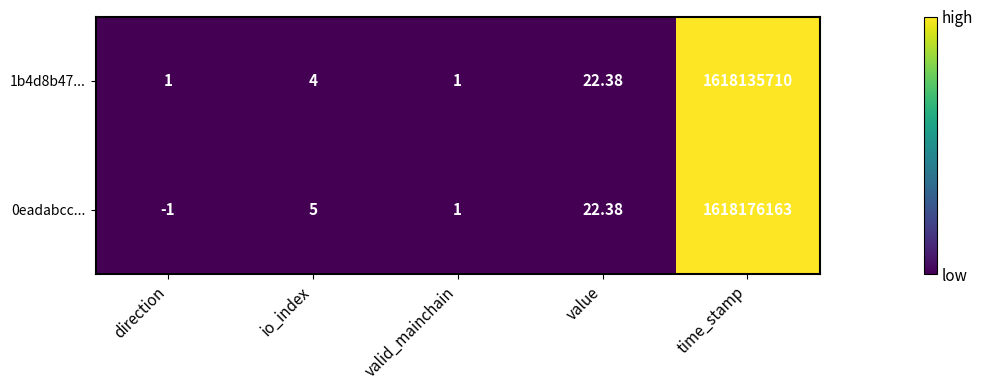

Where is 1b4d8b47... nearest to the value 809067855?

value